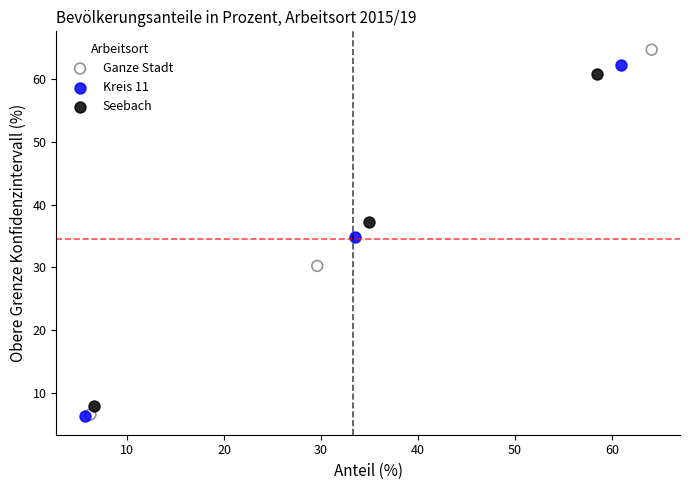

Which series has the widest spread of Y values?

Ganze Stadt